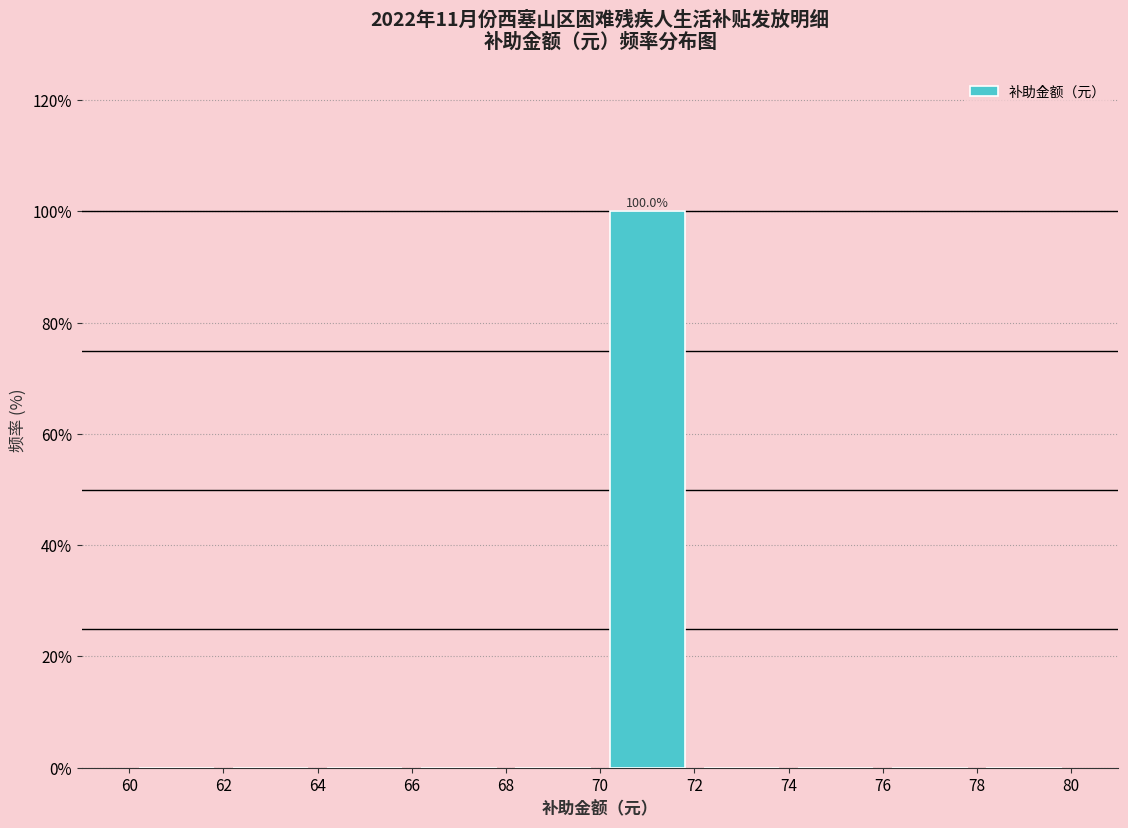

Over which range of the x-axis is the bar tallest?

70 to 72